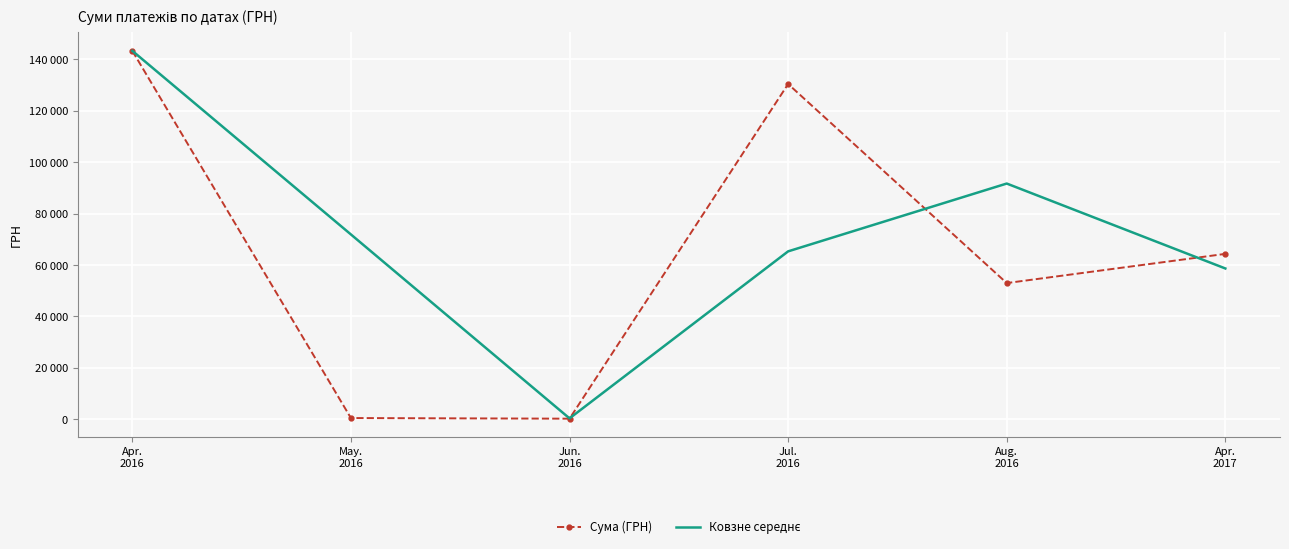

At which label does Сума (ГРН) reach its minimum?

Jun.
2016